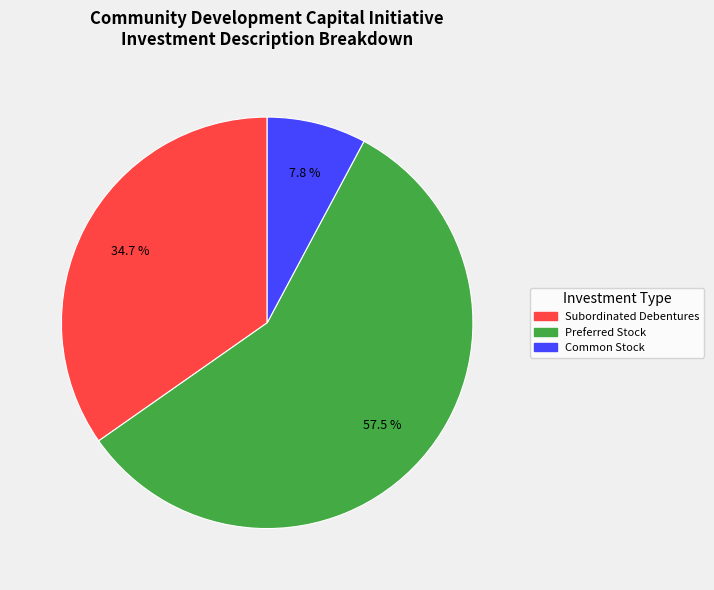

What portion of the pie excludes Common Stock?

92.2%